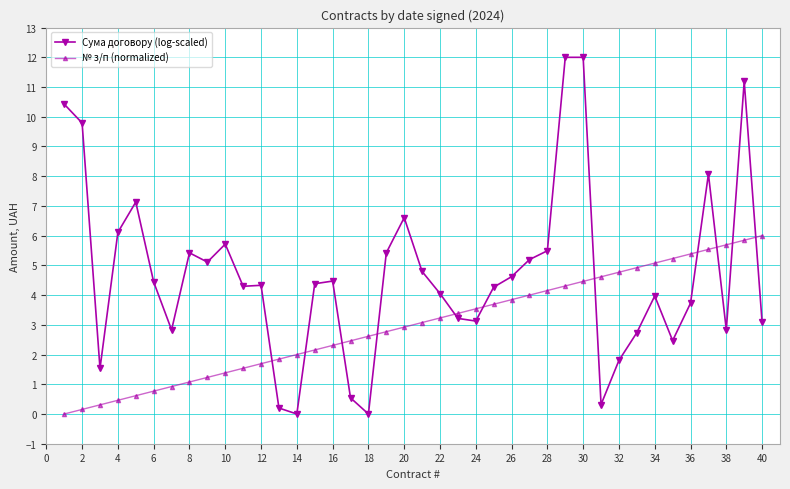

How many positive values does the № з/п (normalized) series have?

39